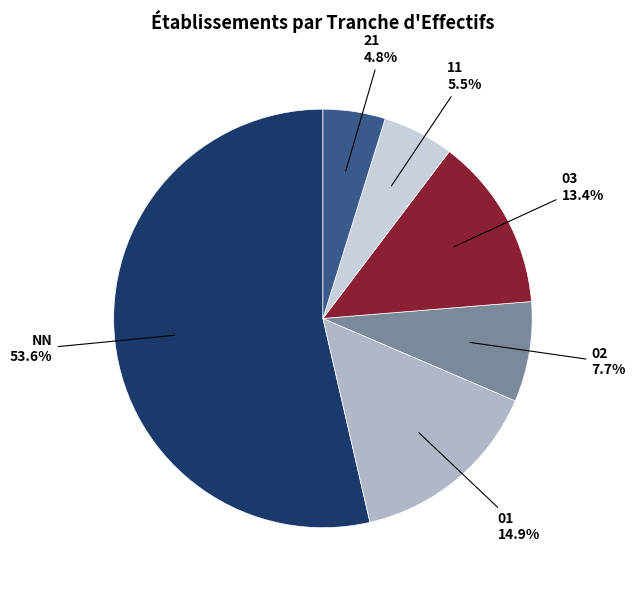

To the nearest percent, what is the average slice percentage?

17%